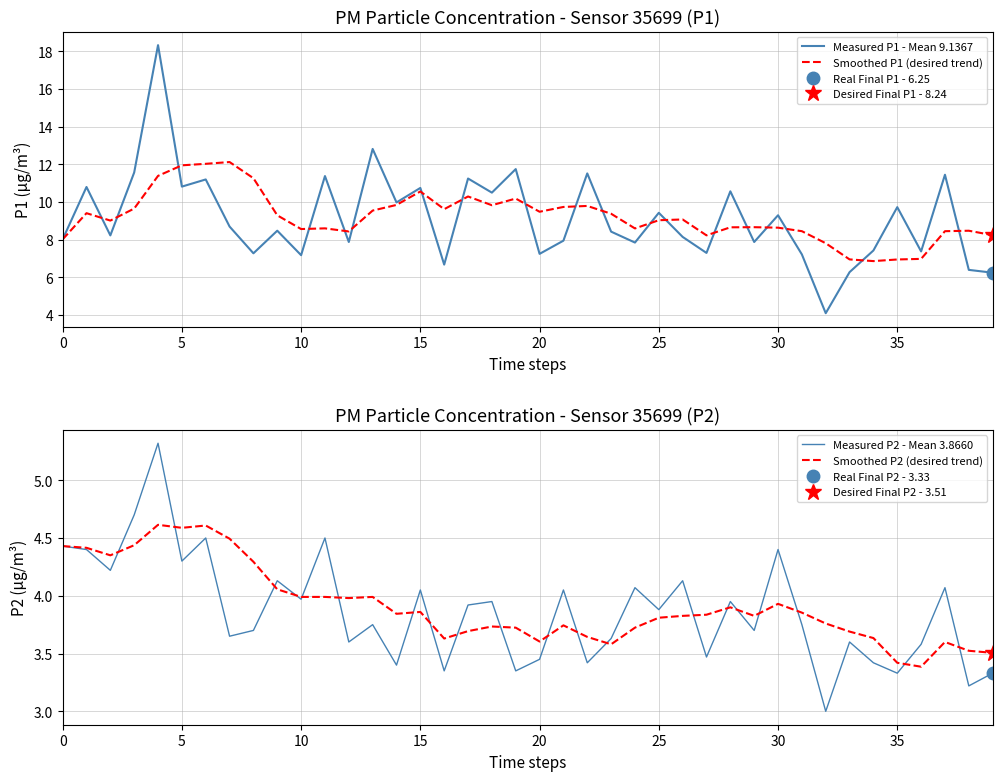

What is the minimum value for Measured P2 - Mean 3.8660?

3.0